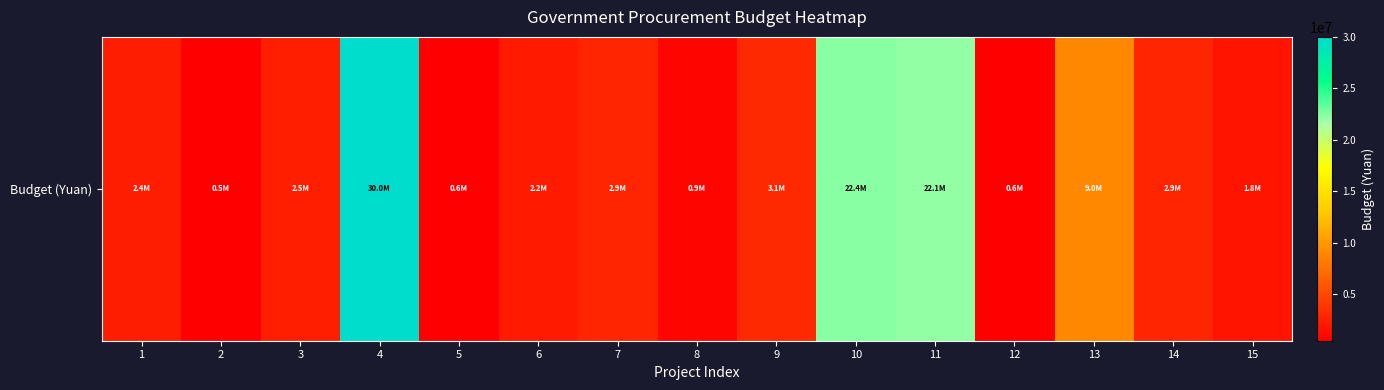

The value at 4 is 10810239.4. True or false?

False